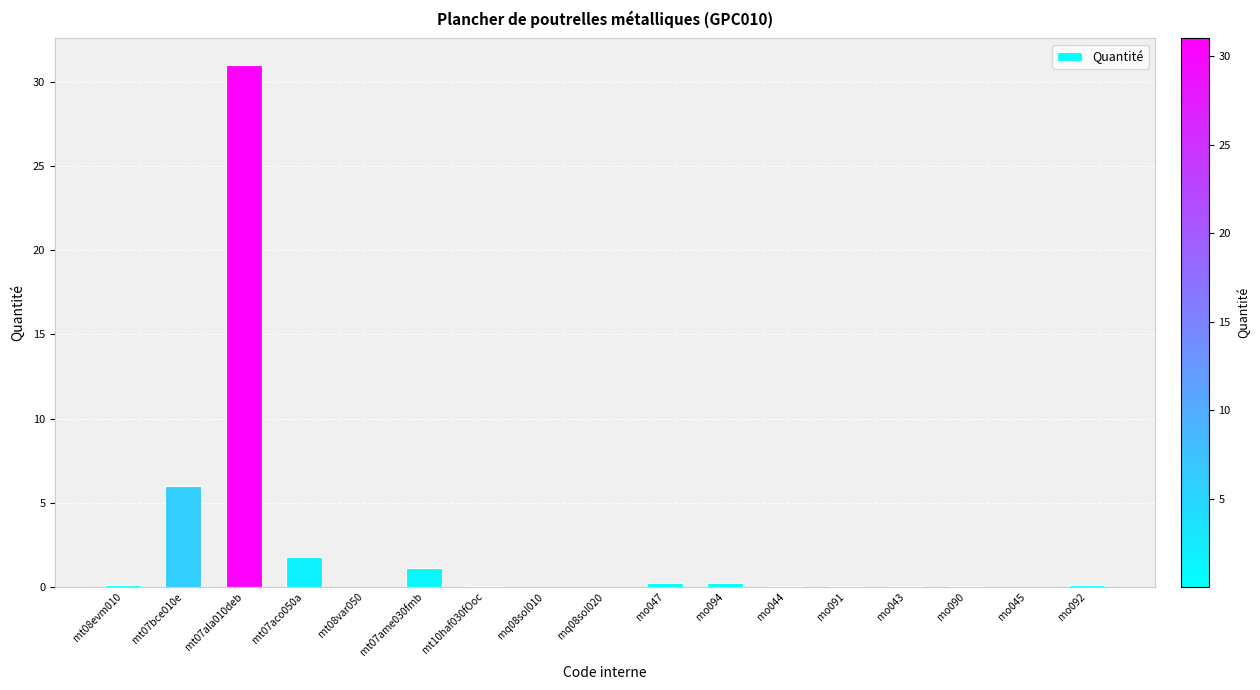

What is the maximum value shown in the chart?

31.0